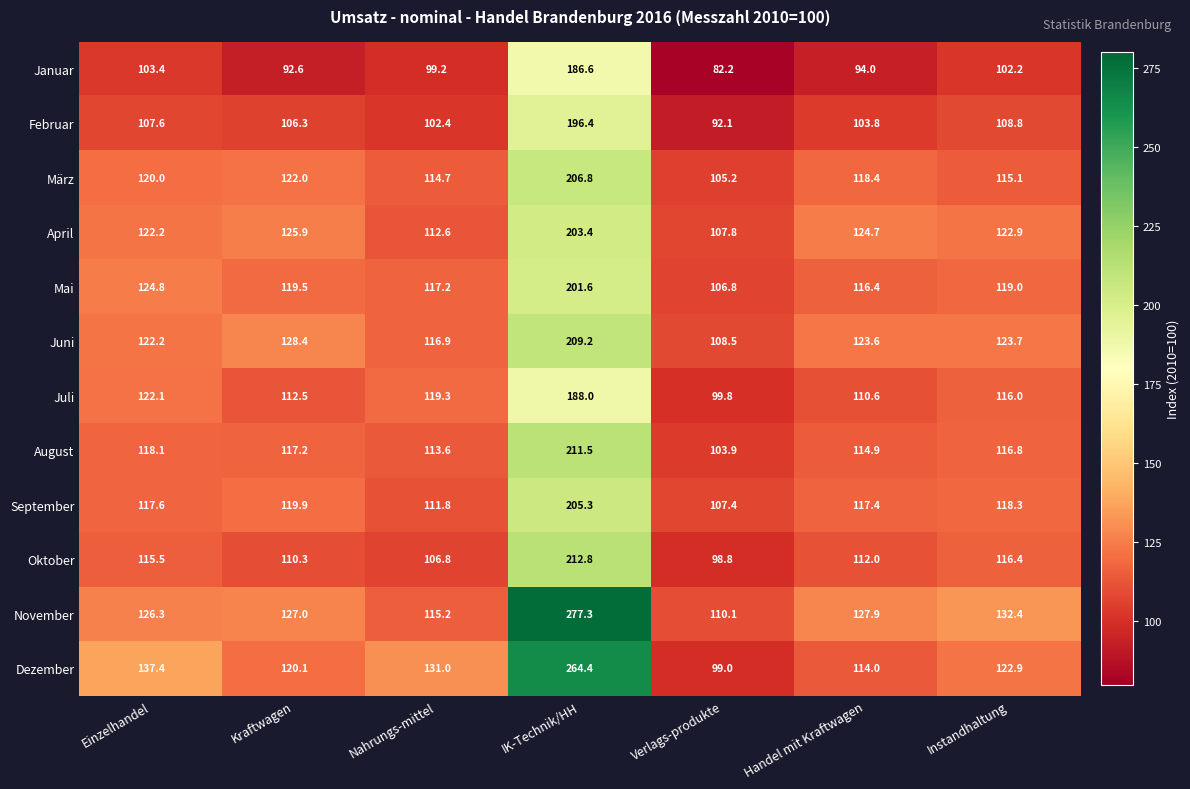

What is the average value of the November series?

145.2